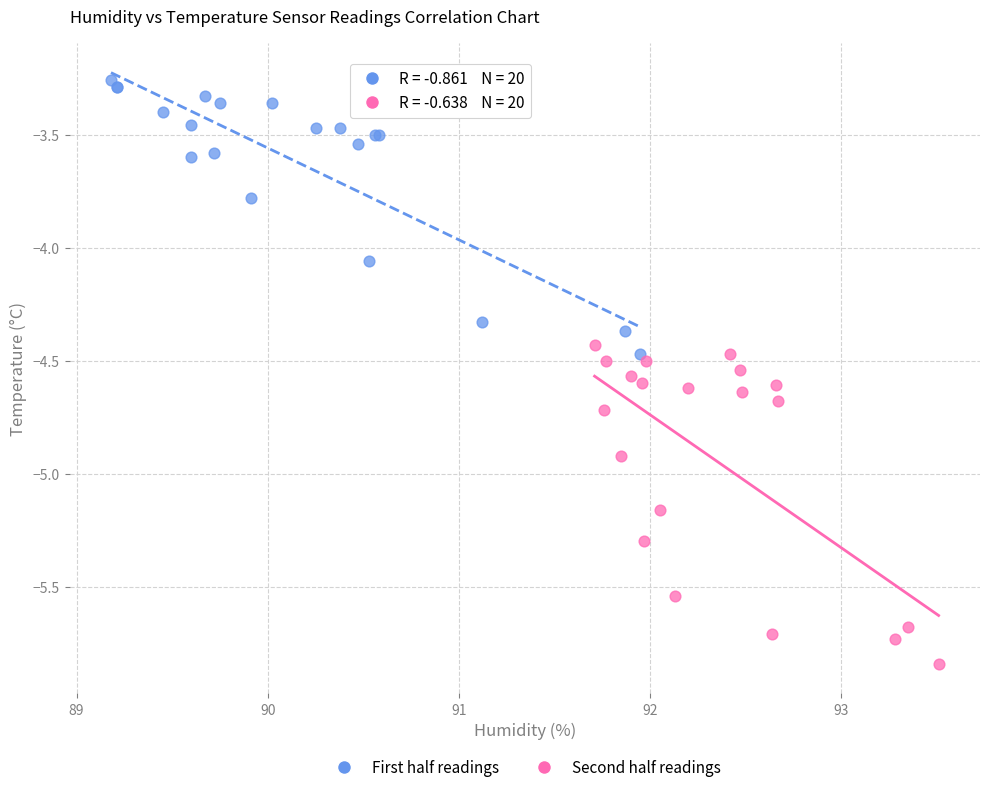

Which series contains the lowest Y value?

Second half readings